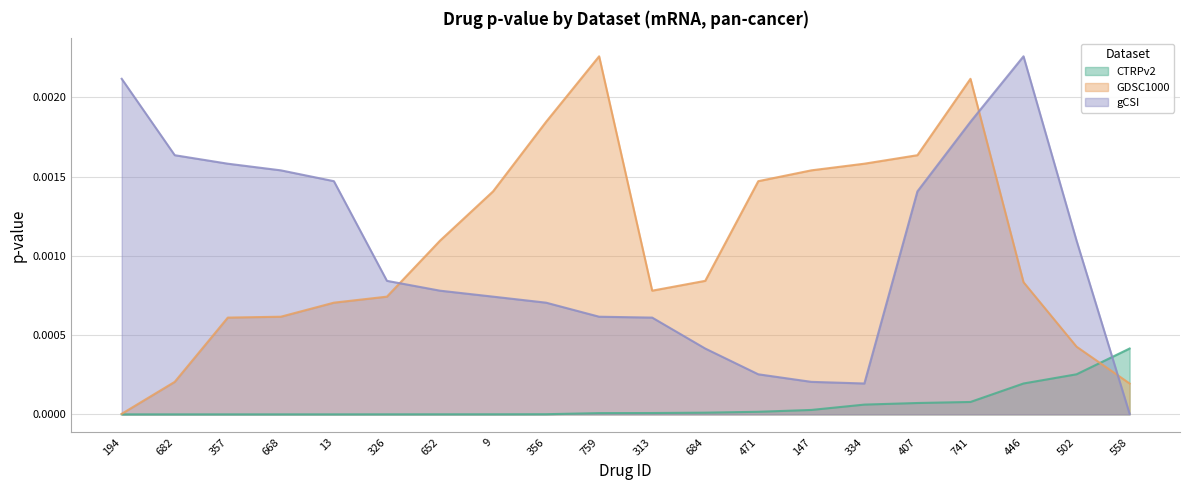

Where is gCSI nearest to the value 0?

558